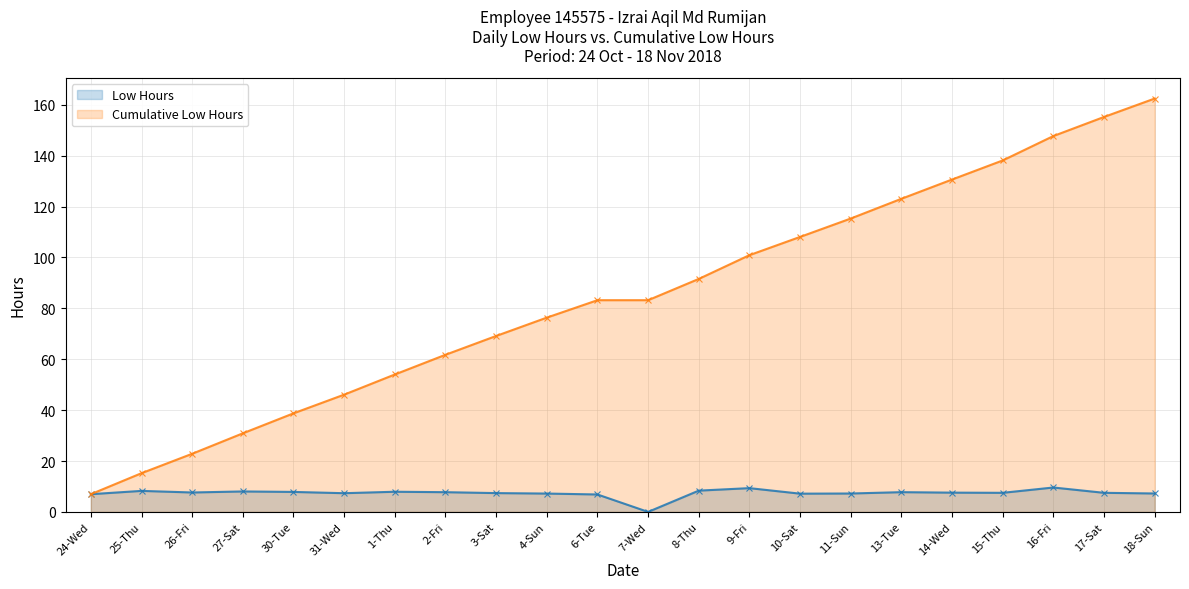

What is the minimum value for Cumulative Low Hours?

7.0